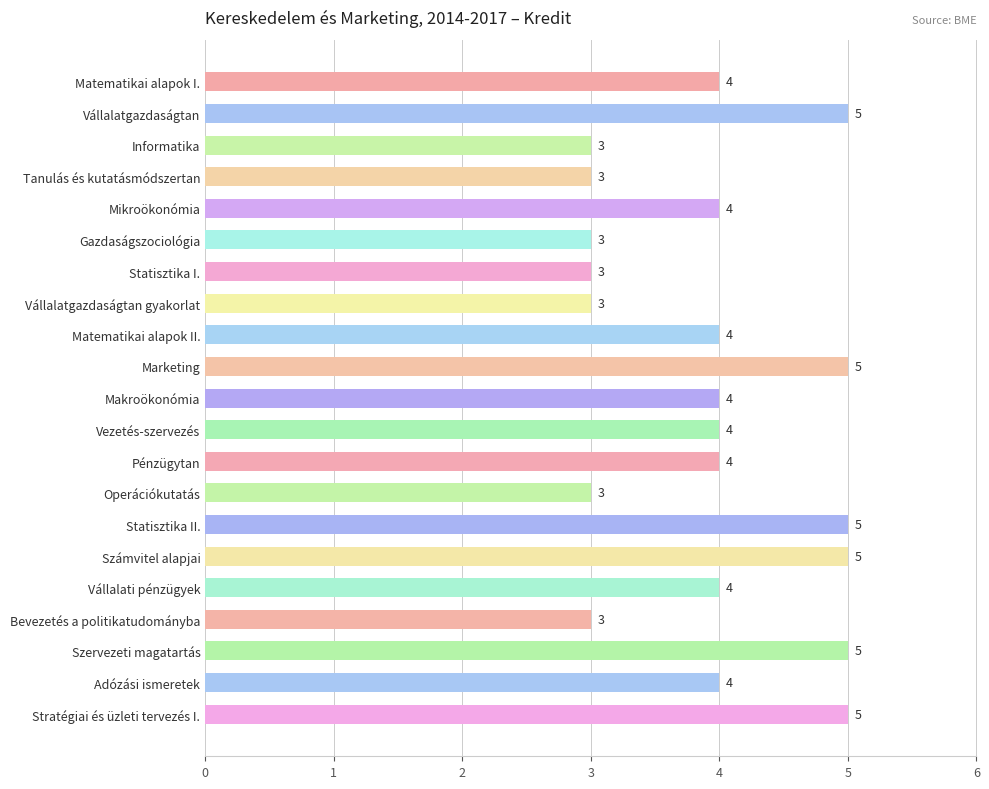

What is the smallest value displayed?

3